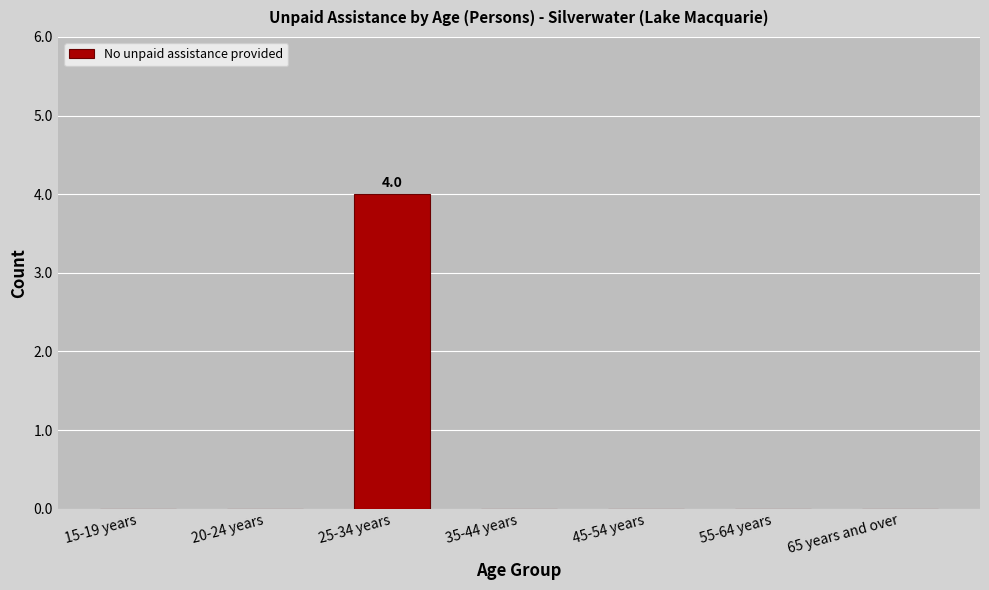

What is the average value?

1